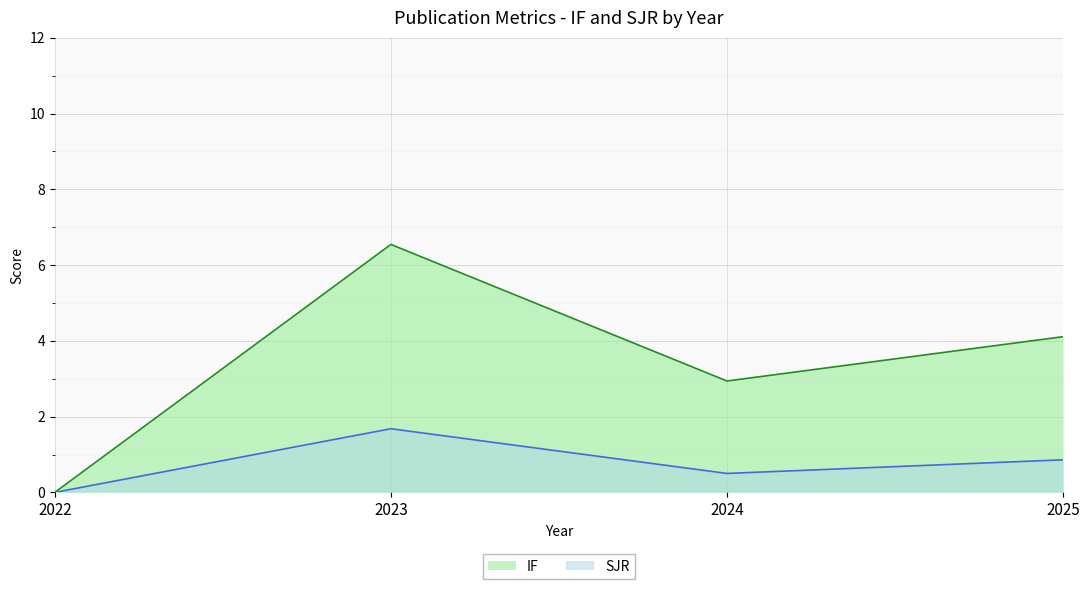

How many series are shown in this chart?

2